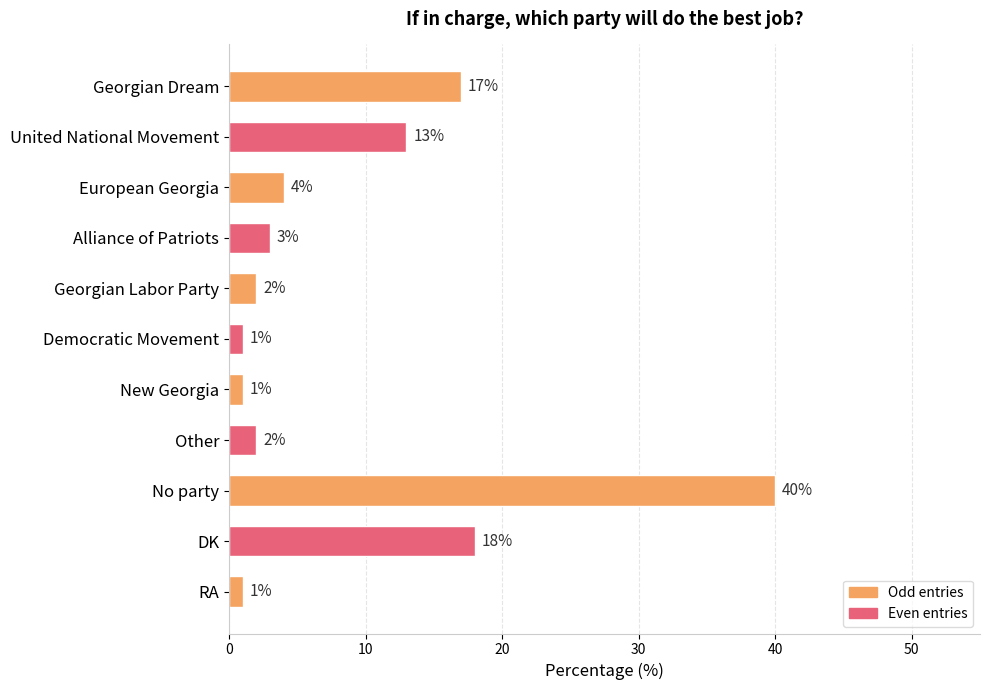

Approximately how many times larger is the value at No party compared to RA?

40.0